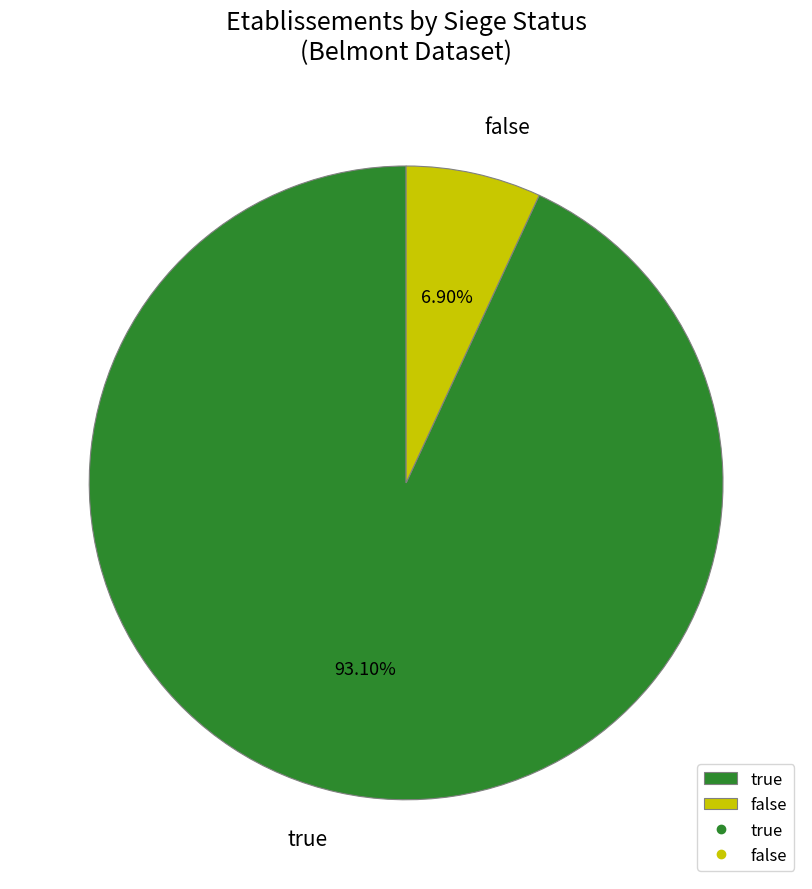

To the nearest percent, what is the combined percentage of true and false?

100%